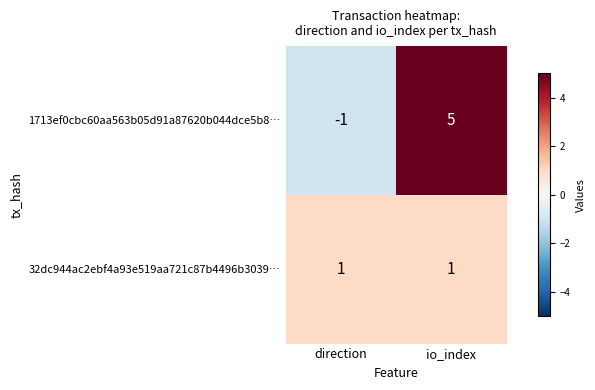

What is the difference between the 1713ef0cbc60aa563b05d91a87620b044dce5b8… values at direction and io_index?

6